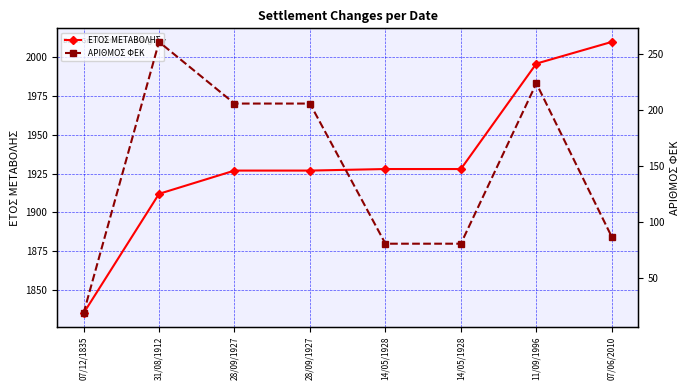

True or false: ΕΤΟΣ ΜΕΤΑΒΟΛΗΣ and ΑΡΙΘΜΟΣ ΦΕΚ intersect in this chart.

False